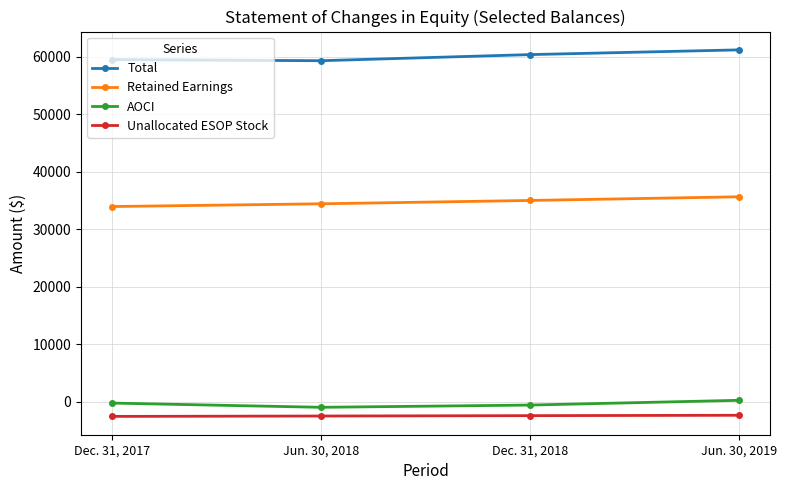

At Dec. 31, 2018, list the series in order from largest to smallest.

Total, Retained Earnings, AOCI, Unallocated ESOP Stock